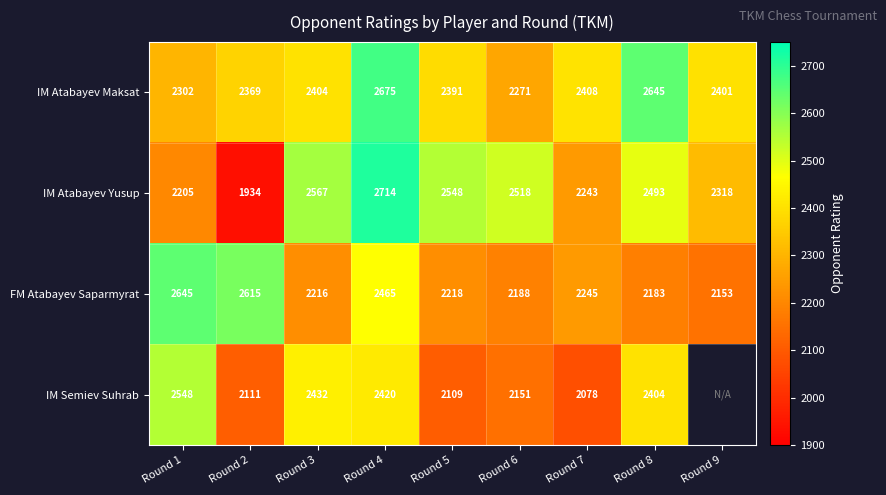

What is the sum of the FM Atabayev Saparmyrat values at Round 7 and Round 9?

4398